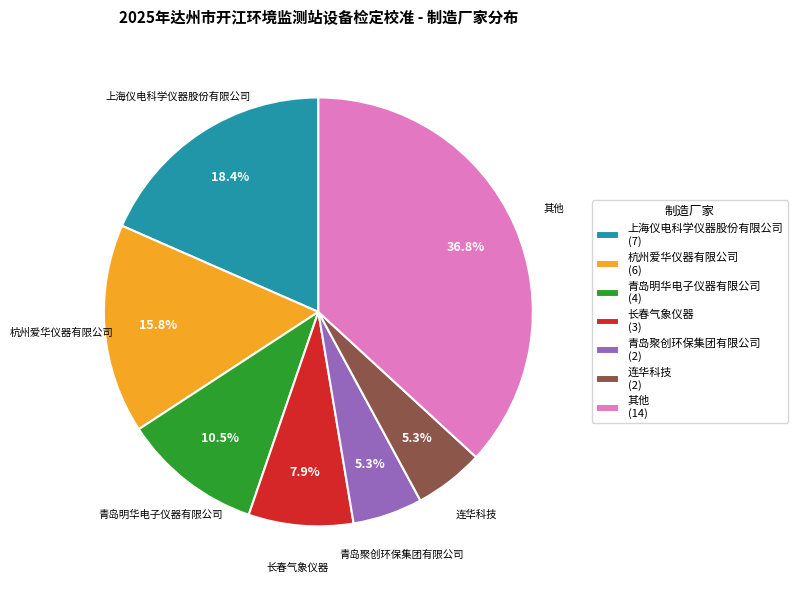

How much of the chart is everything except 青岛明华电子仪器有限公司 (4)?

89.5%